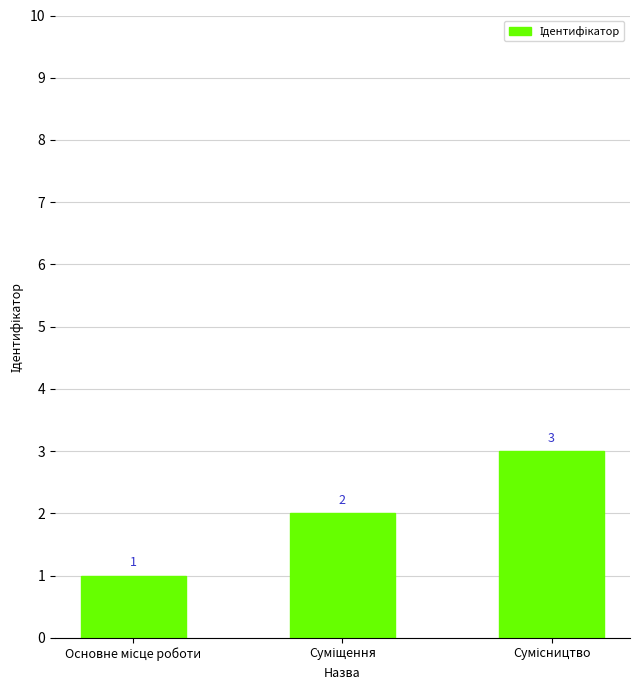

How many series are shown in this chart?

1